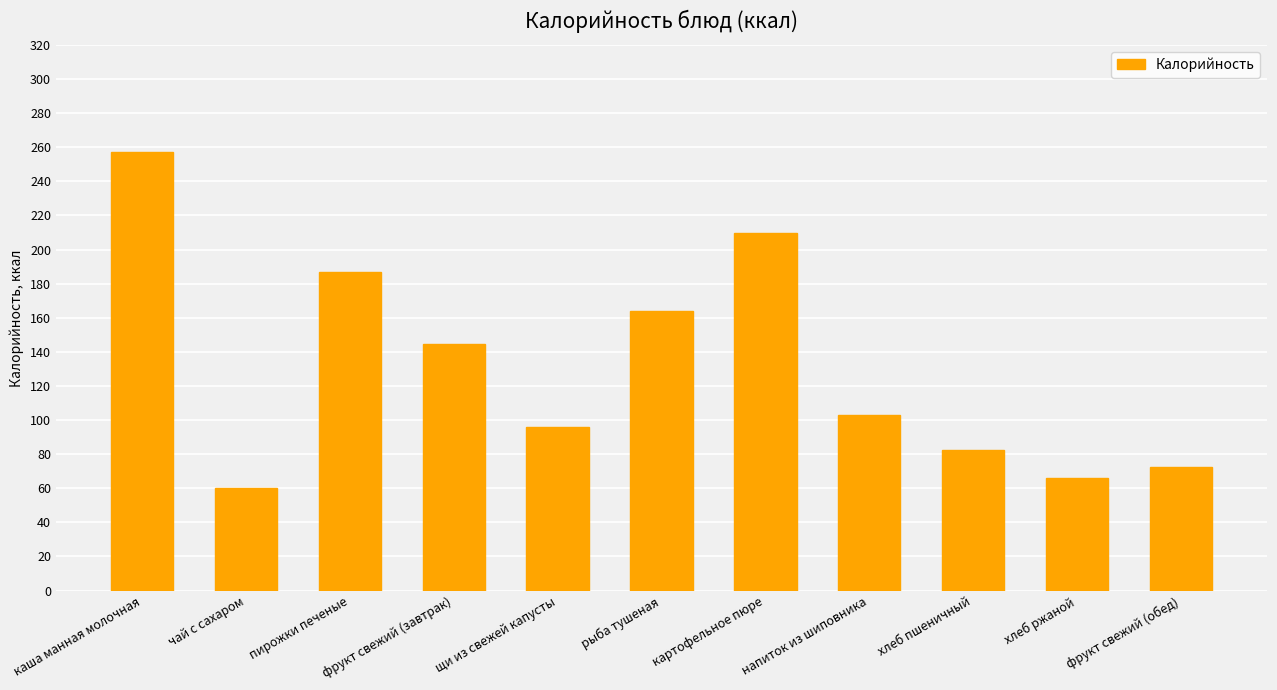

Which has a higher value, чай с сахаром or пирожки печеные?

пирожки печеные